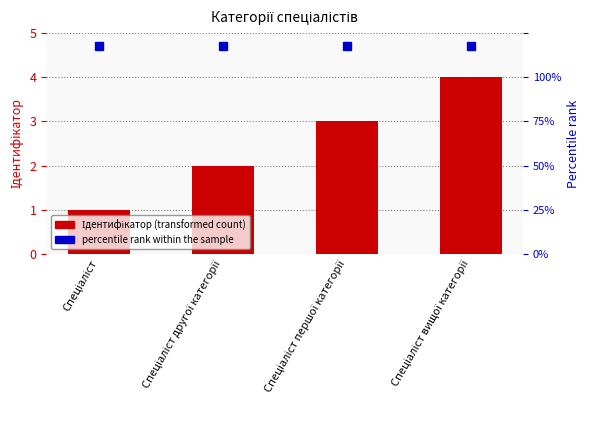

What value does the data have at Спеціаліст вищої категорії?

4